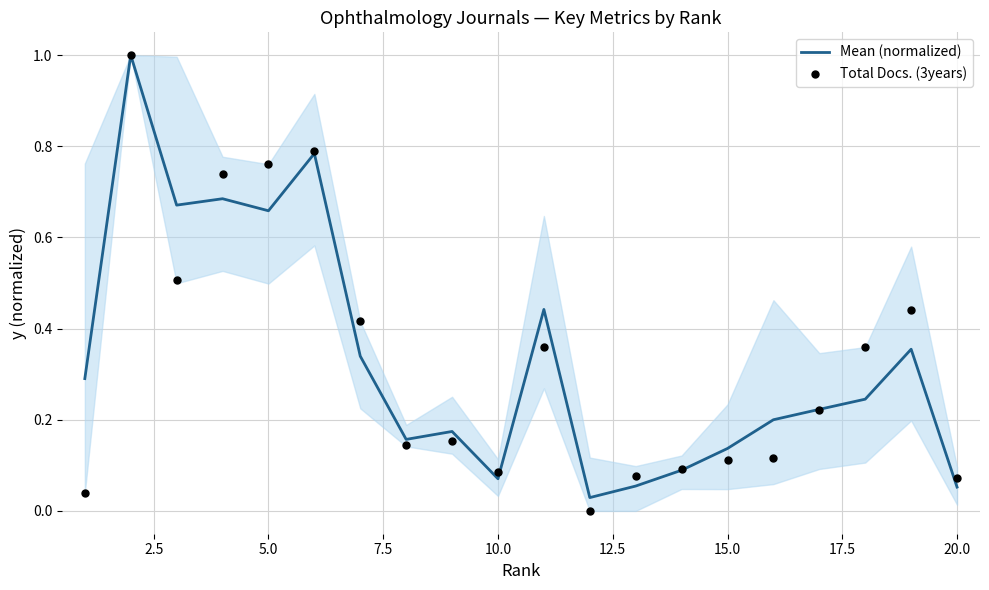

Which series has the largest total across all categories?

Mean (normalized)